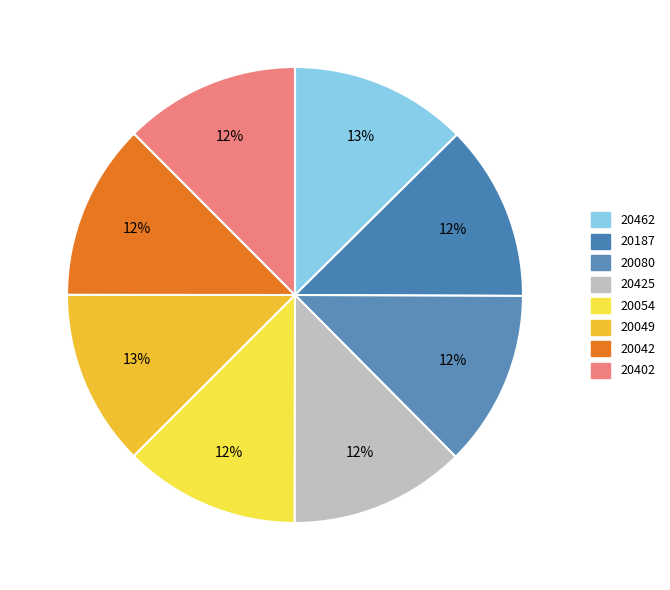

What is the total percentage of 20187 and 20425?

25.0%